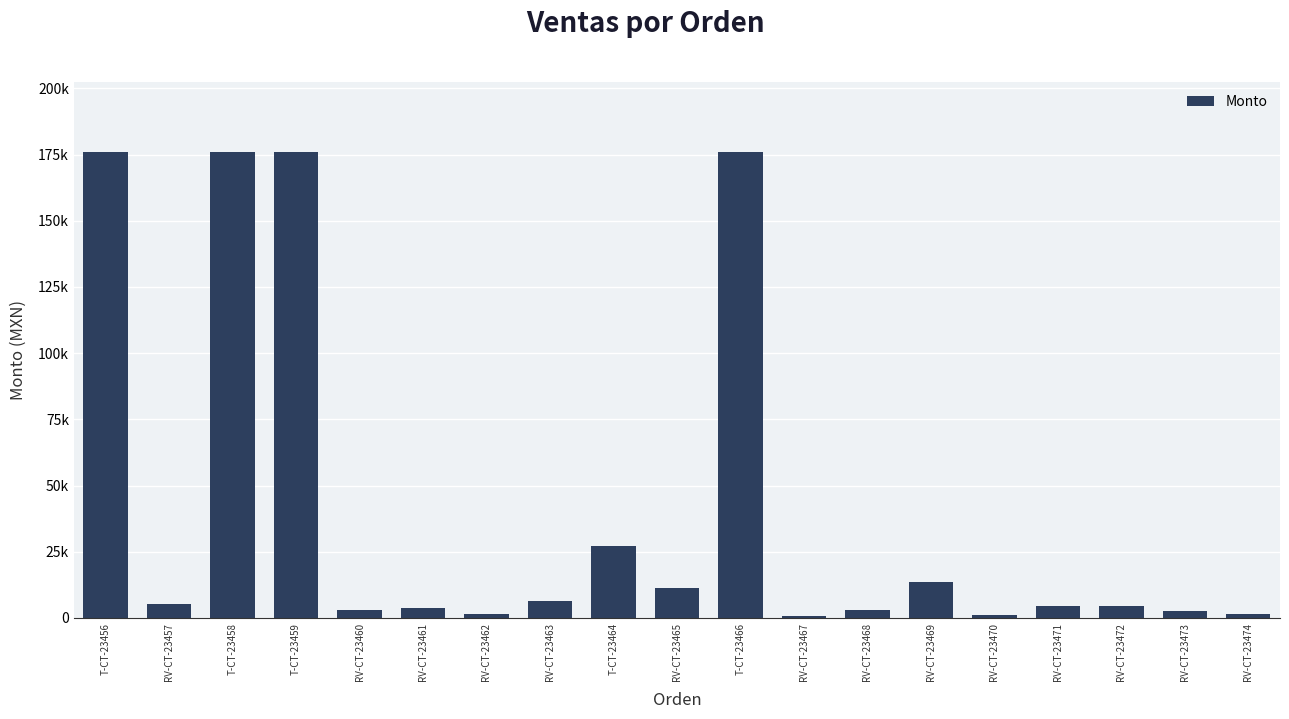

What is the average value?

41763